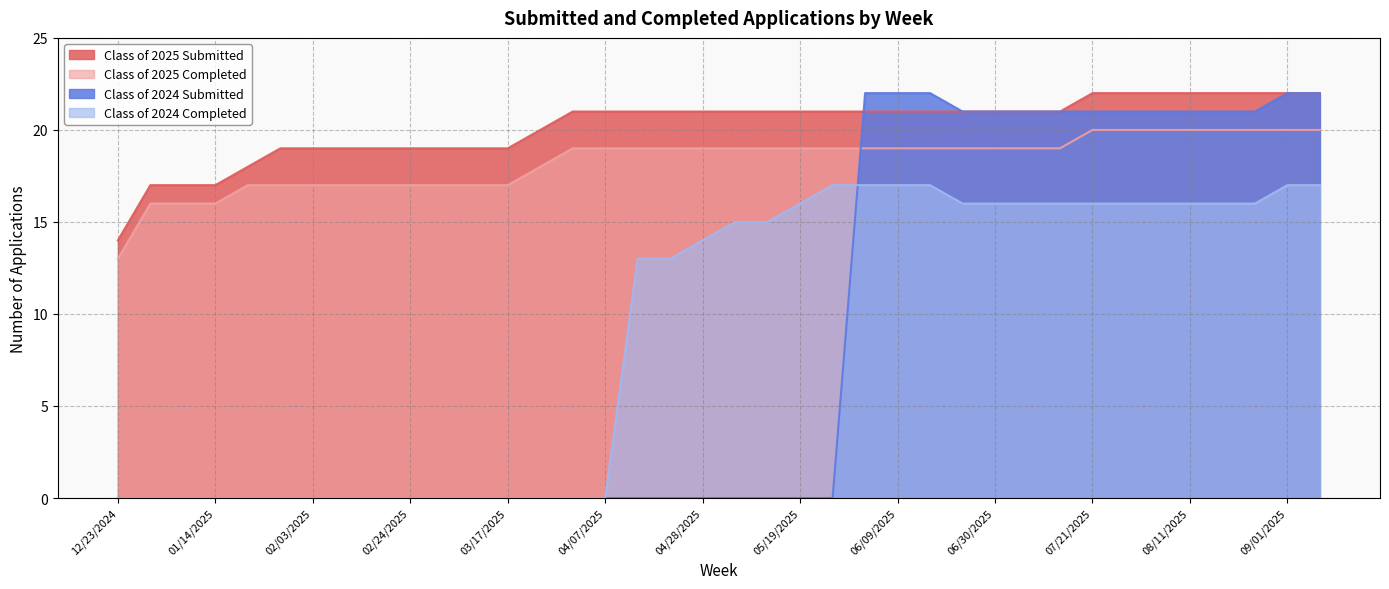

Reading left to right, list all the values displayed in this chart.

Class of 2025 Submitted: 12/23/2024=14	12/30/2024=17	01/06/2025=17	01/14/2025=17	01/20/2025=18	01/27/2025=19	02/03/2025=19	02/10/2025=19	02/18/2025=19	02/24/2025=19	03/03/2025=19	03/10/2025=19	03/17/2025=19	03/24/2025=20	03/31/2025=21	04/07/2025=21	04/14/2025=21	04/21/2025=21	04/28/2025=21	05/06/2025=21	05/12/2025=21	05/19/2025=21	05/26/2025=21	06/02/2025=21	06/09/2025=21	06/16/2025=21	06/21/2025=21	06/30/2025=21	07/07/2025=21	07/14/2025=21	07/21/2025=22	07/28/2025=22	08/04/2025=22	08/11/2025=22	08/18/2025=22	08/25/2025=22	09/01/2025=22	09/08/2025=22
Class of 2025 Completed: 12/23/2024=13	12/30/2024=16	01/06/2025=16	01/14/2025=16	01/20/2025=17	01/27/2025=17	02/03/2025=17	02/10/2025=17	02/18/2025=17	02/24/2025=17	03/03/2025=17	03/10/2025=17	03/17/2025=17	03/24/2025=18	03/31/2025=19	04/07/2025=19	04/14/2025=19	04/21/2025=19	04/28/2025=19	05/06/2025=19	05/12/2025=19	05/19/2025=19	05/26/2025=19	06/02/2025=19	06/09/2025=19	06/16/2025=19	06/21/2025=19	06/30/2025=19	07/07/2025=19	07/14/2025=19	07/21/2025=20	07/28/2025=20	08/04/2025=20	08/11/2025=20	08/18/2025=20	08/25/2025=20	09/01/2025=20	09/08/2025=20
Class of 2024 Submitted: 12/23/2024=0	12/30/2024=0	01/06/2025=0	01/14/2025=0	01/20/2025=0	01/27/2025=0	02/03/2025=0	02/10/2025=0	02/18/2025=0	02/24/2025=0	03/03/2025=0	03/10/2025=0	03/17/2025=0	03/24/2025=0	03/31/2025=0	04/07/2025=0	04/14/2025=0	04/21/2025=0	04/28/2025=0	05/06/2025=0	05/12/2025=0	05/19/2025=0	05/26/2025=0	06/02/2025=22	06/09/2025=22	06/16/2025=22	06/21/2025=21	06/30/2025=21	07/07/2025=21	07/14/2025=21	07/21/2025=21	07/28/2025=21	08/04/2025=21	08/11/2025=21	08/18/2025=21	08/25/2025=21	09/01/2025=22	09/08/2025=22
Class of 2024 Completed: 12/23/2024=0	12/30/2024=0	01/06/2025=0	01/14/2025=0	01/20/2025=0	01/27/2025=0	02/03/2025=0	02/10/2025=0	02/18/2025=0	02/24/2025=0	03/03/2025=0	03/10/2025=0	03/17/2025=0	03/24/2025=0	03/31/2025=0	04/07/2025=0	04/14/2025=13	04/21/2025=13	04/28/2025=14	05/06/2025=15	05/12/2025=15	05/19/2025=16	05/26/2025=17	06/02/2025=17	06/09/2025=17	06/16/2025=17	06/21/2025=16	06/30/2025=16	07/07/2025=16	07/14/2025=16	07/21/2025=16	07/28/2025=16	08/04/2025=16	08/11/2025=16	08/18/2025=16	08/25/2025=16	09/01/2025=17	09/08/2025=17